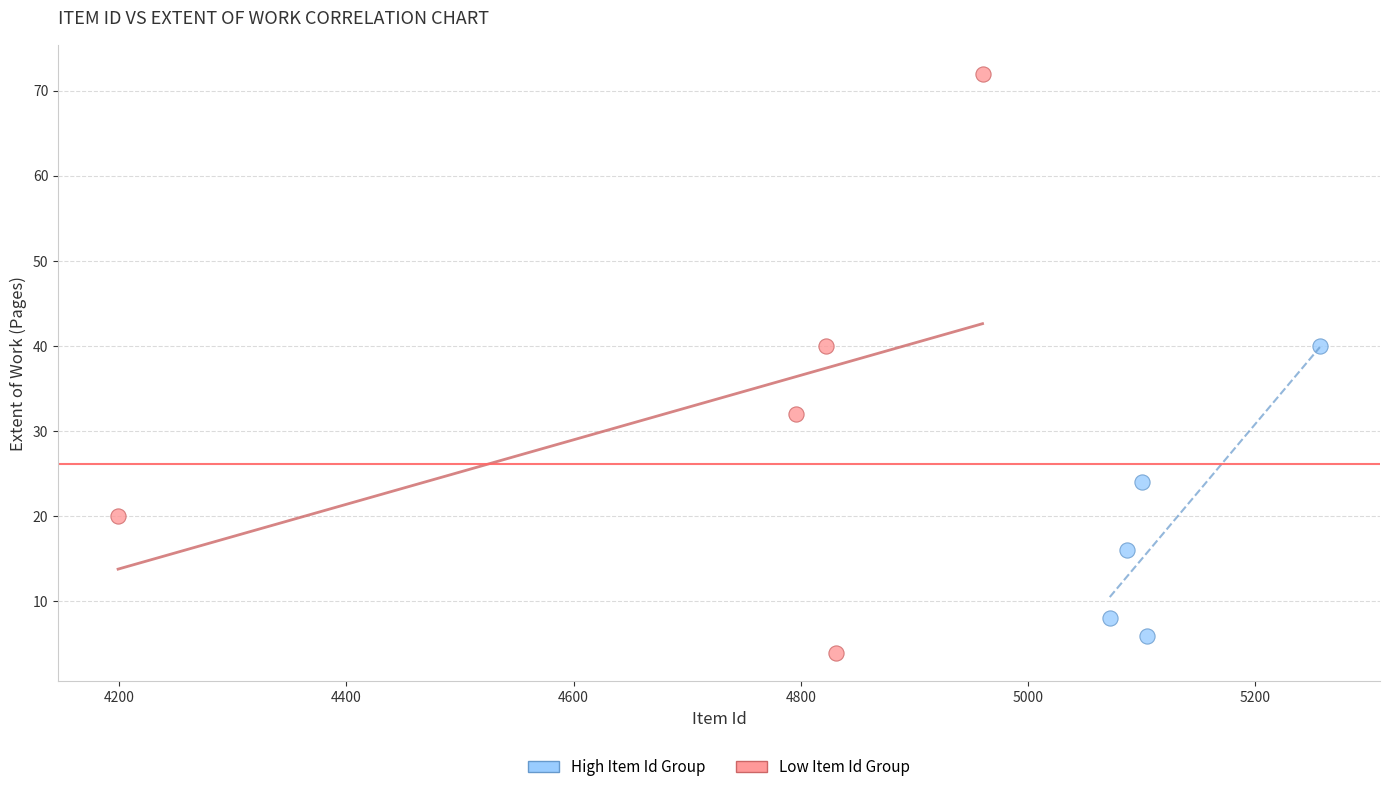

Which series contains the highest Y value?

Low Item Id Group